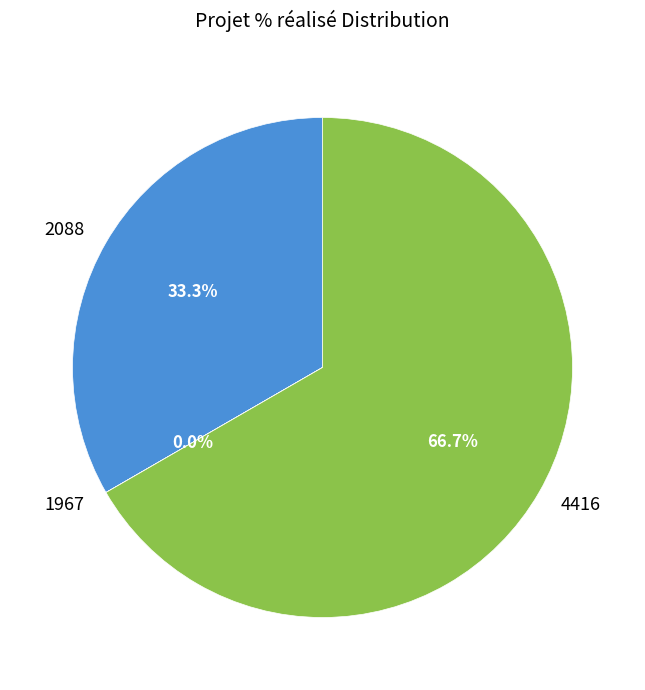

Is there a majority slice in this chart?

Yes